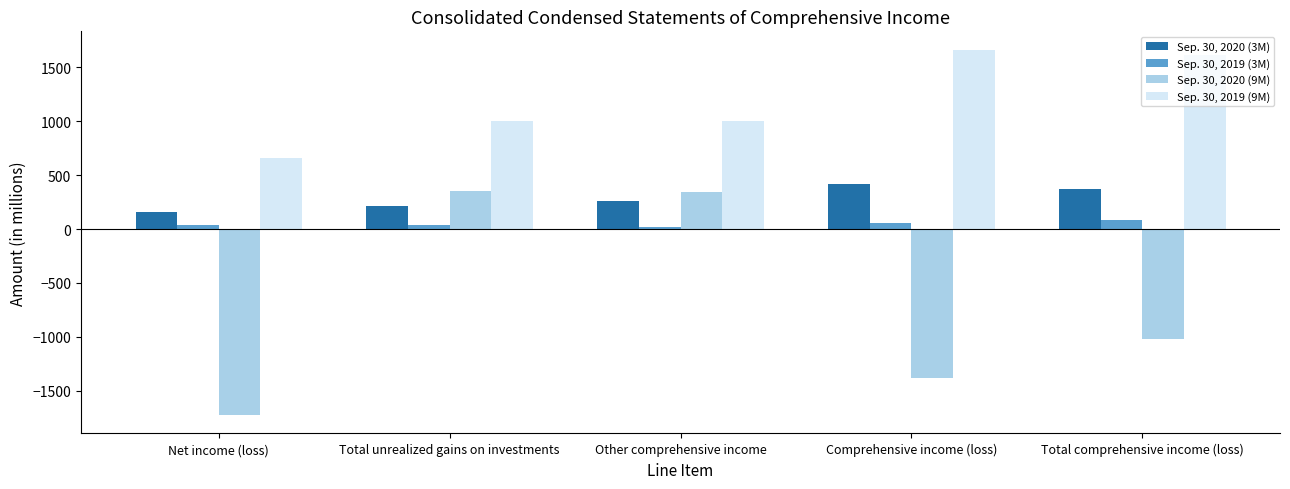

At which label is Sep. 30, 2020 (3M) closest to 291?

Other comprehensive income